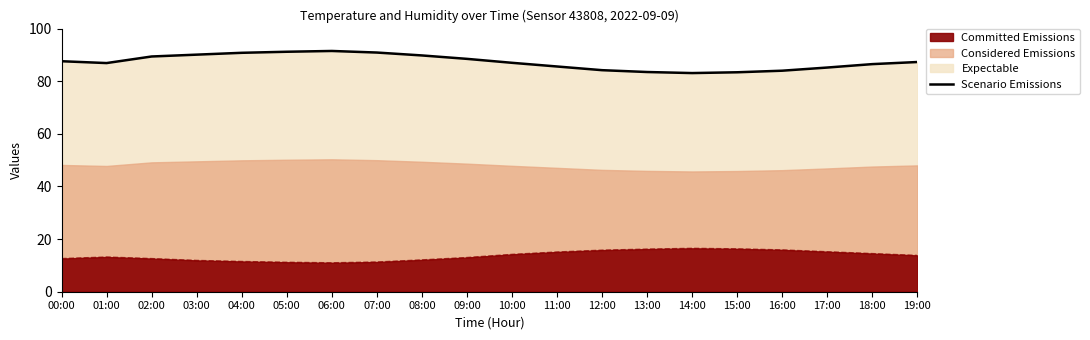

How many points are lower than both their immediate neighbors (excluding endpoints)?

2